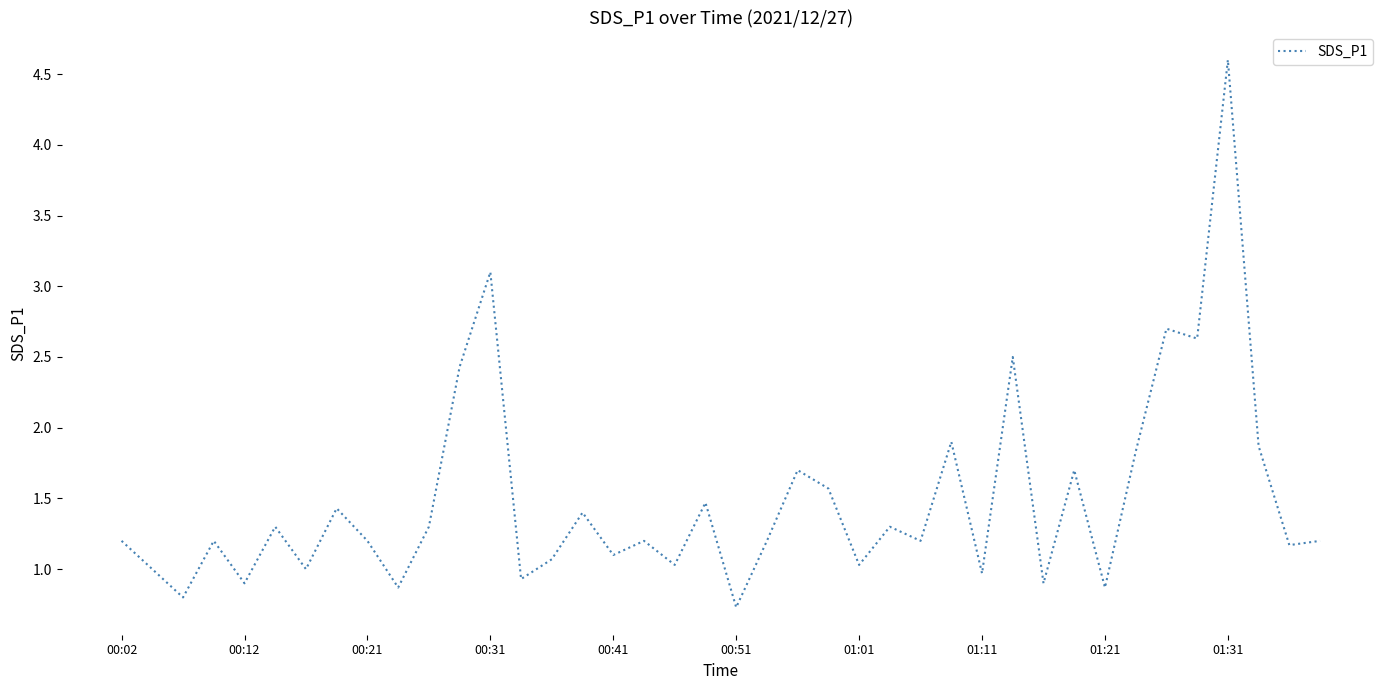

What is the greatest value displayed?

4.6